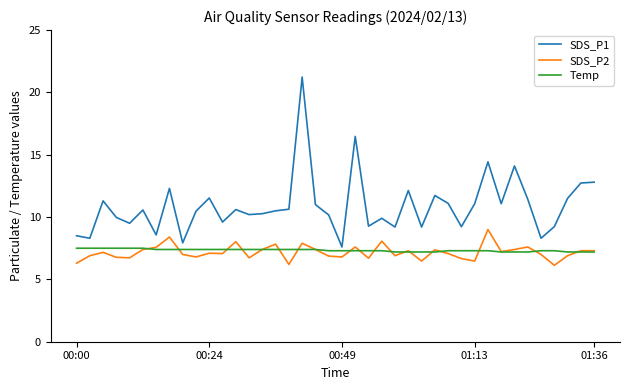

What is the greatest value displayed?

21.2